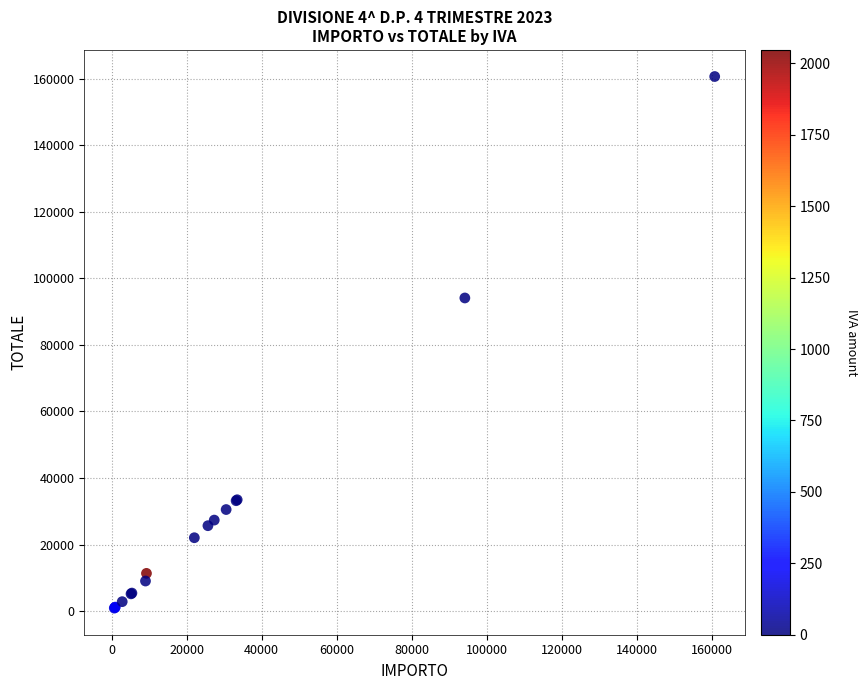

What Y value in the scatter plot is closest to 80788?

94120.7